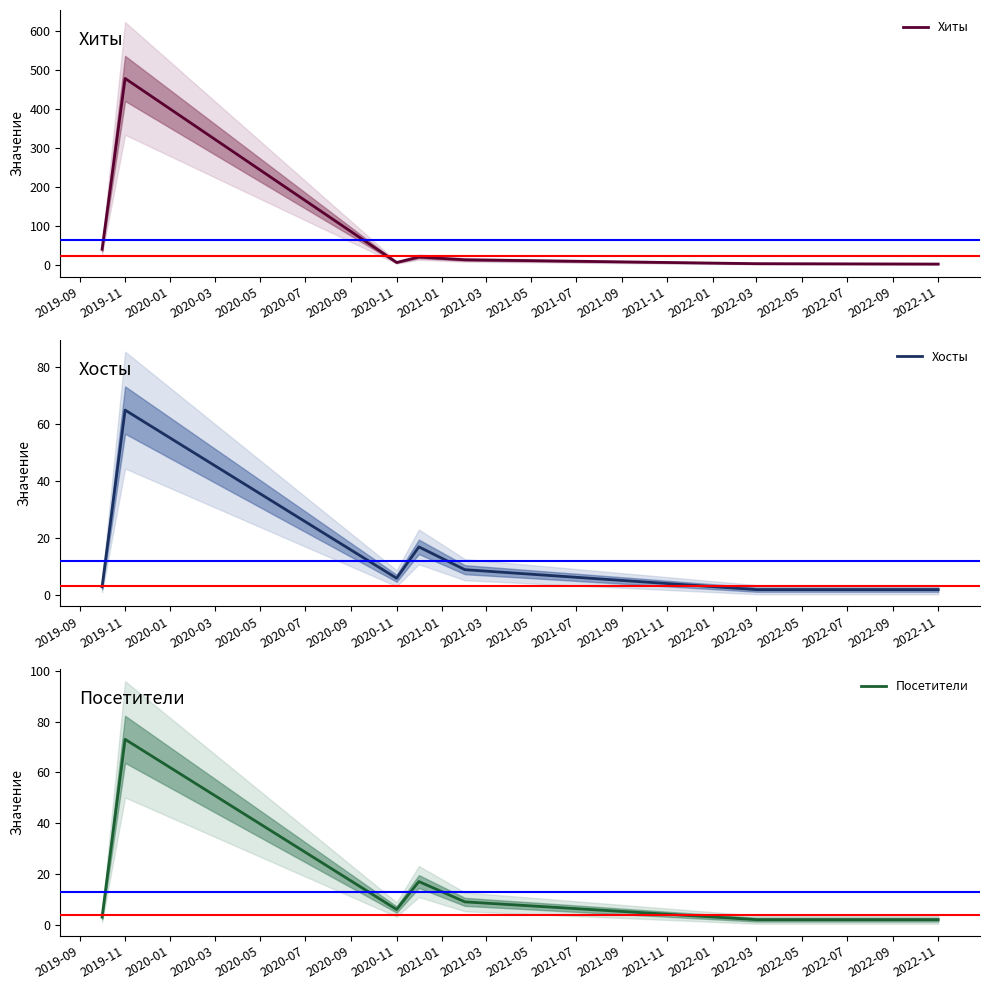

Reading left to right, extract all data points from this chart.

Хиты: 40	479	6	20	13	3	2
Хосты: 3	65	6	17	9	2	2
Посетители: 3	73	6	17	9	2	2